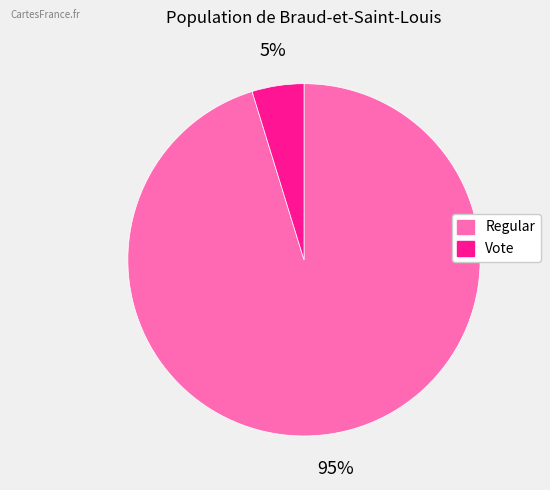

How many slices are in this pie chart?

2